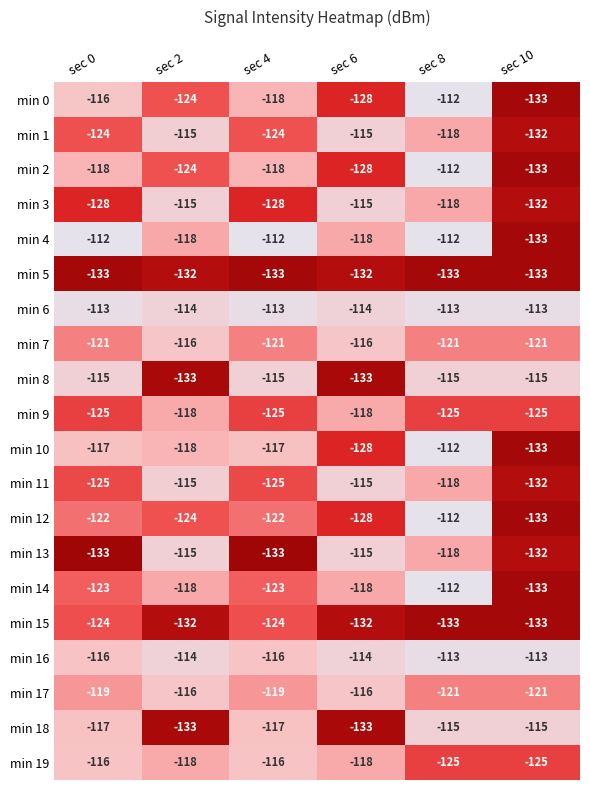

Between sec 4 and sec 10, which series saw the biggest shift?

min 4